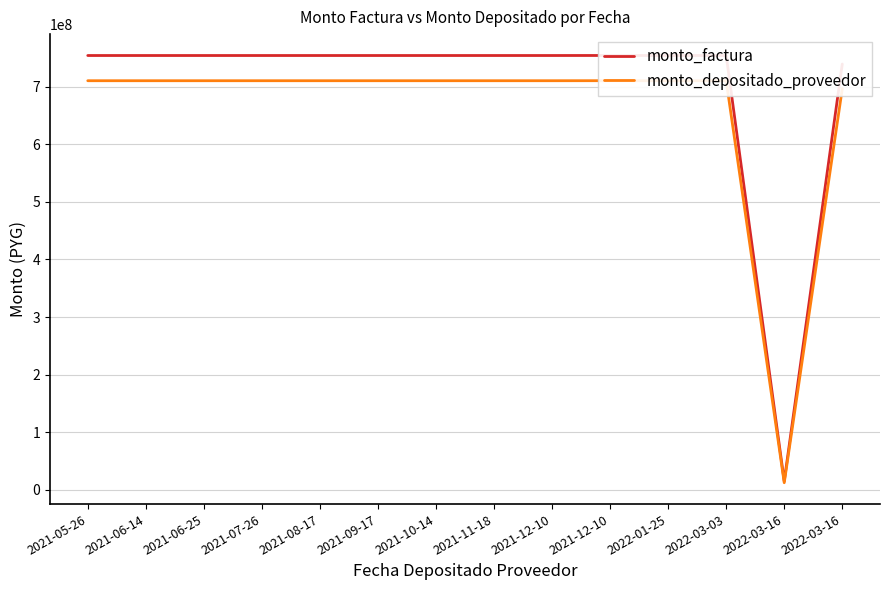

What are all the series names shown in the legend?

monto_factura, monto_depositado_proveedor